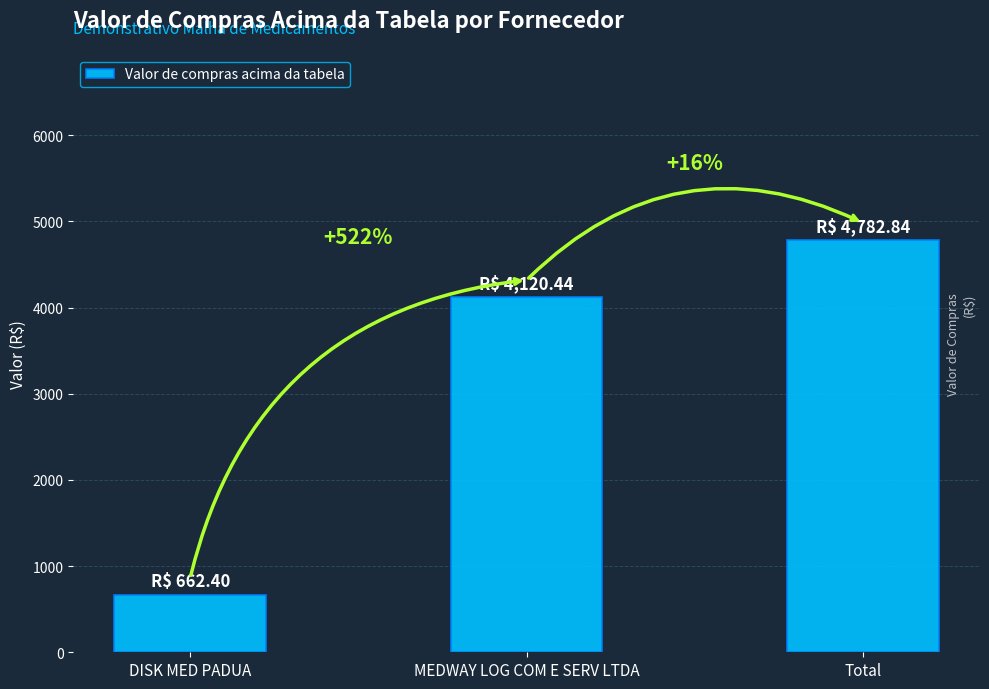

What is the change in value from DISK MED PADUA to Total?

+4120.4